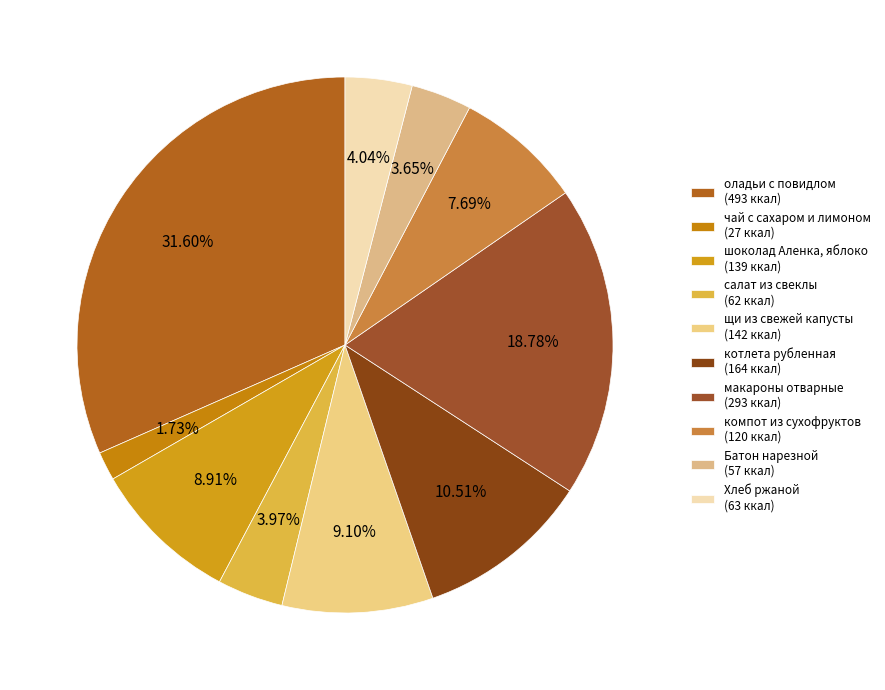

Does any single category account for the majority?

No